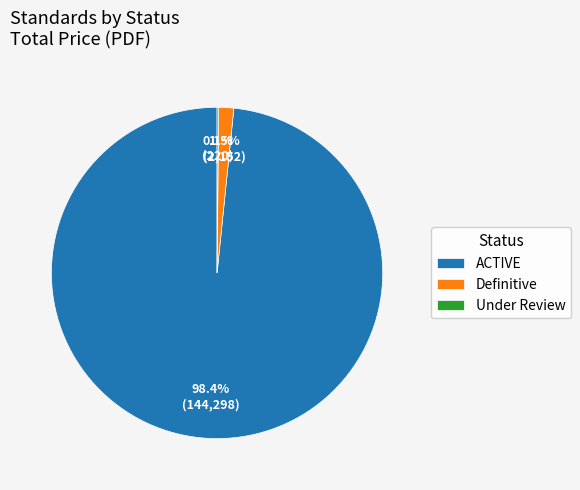

Which has a higher value, ACTIVE or Definitive?

ACTIVE